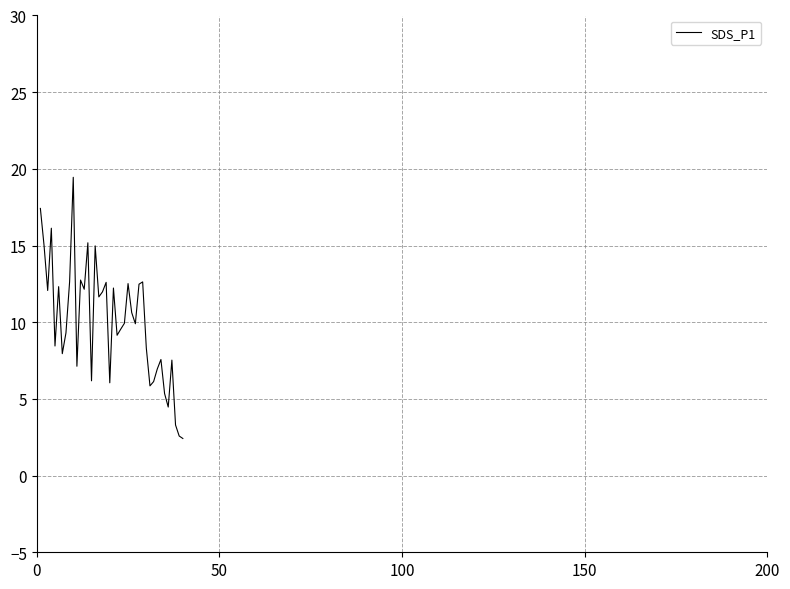

What is the difference between the maximum and minimum values?

17.0